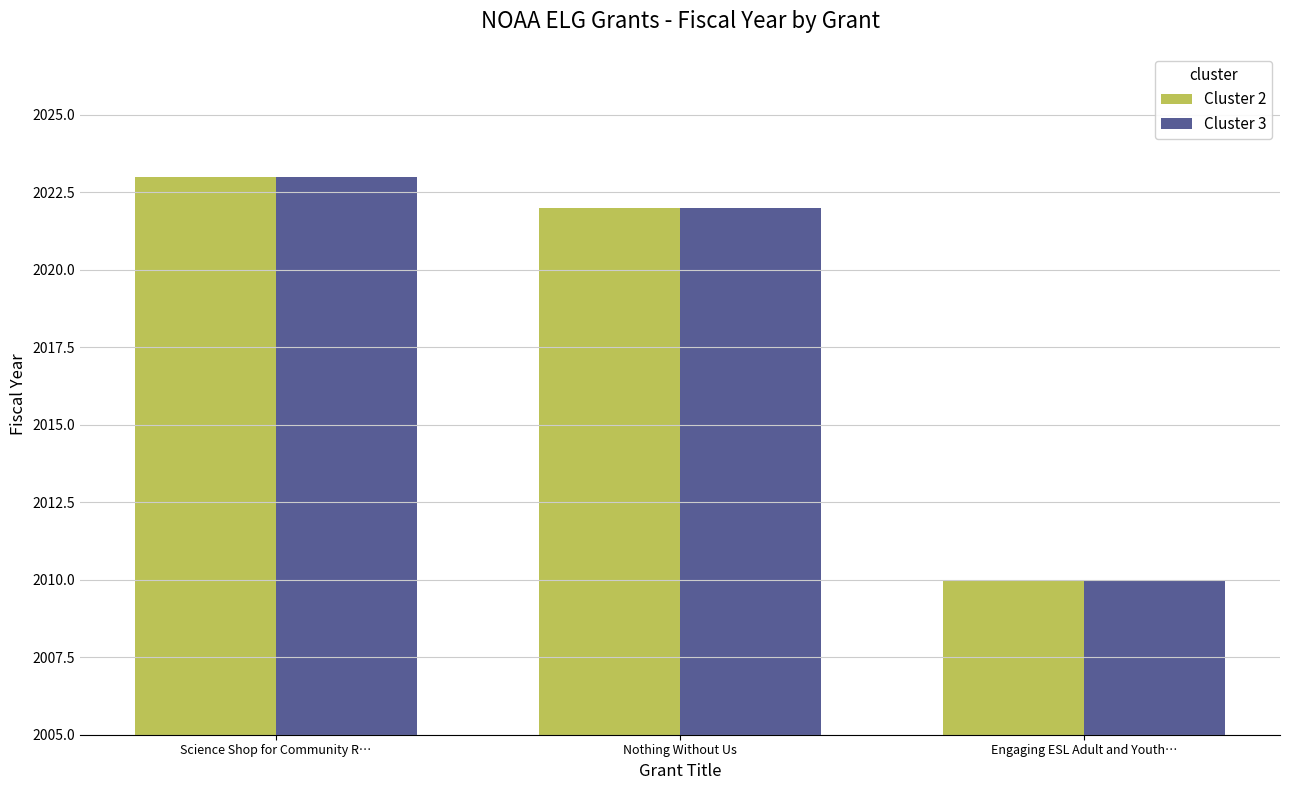

Rank the categories by Cluster 3 value from highest to lowest.

Science Shop for Community R…, Nothing Without Us, Engaging ESL Adult and Youth…